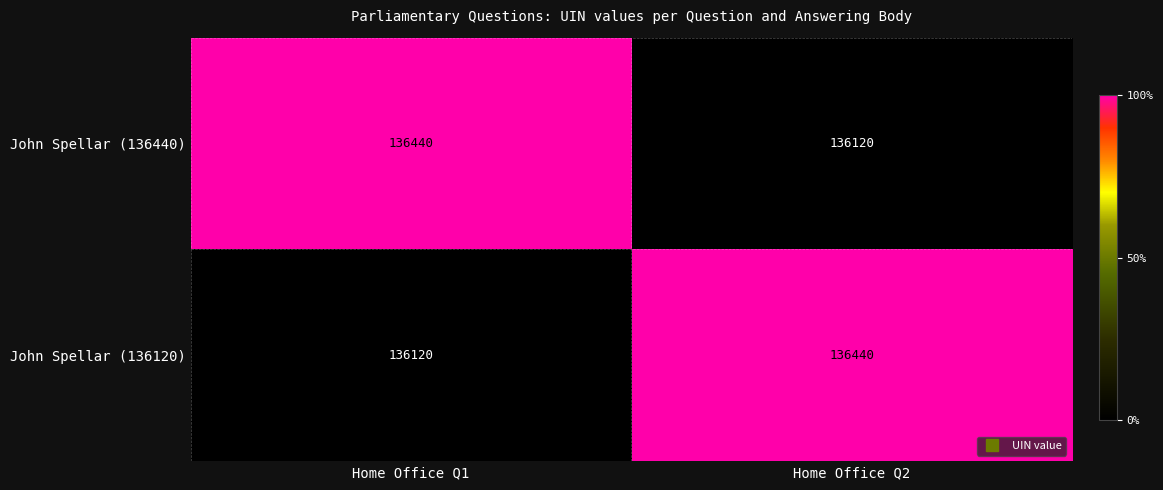

What is the greatest value displayed?

136440